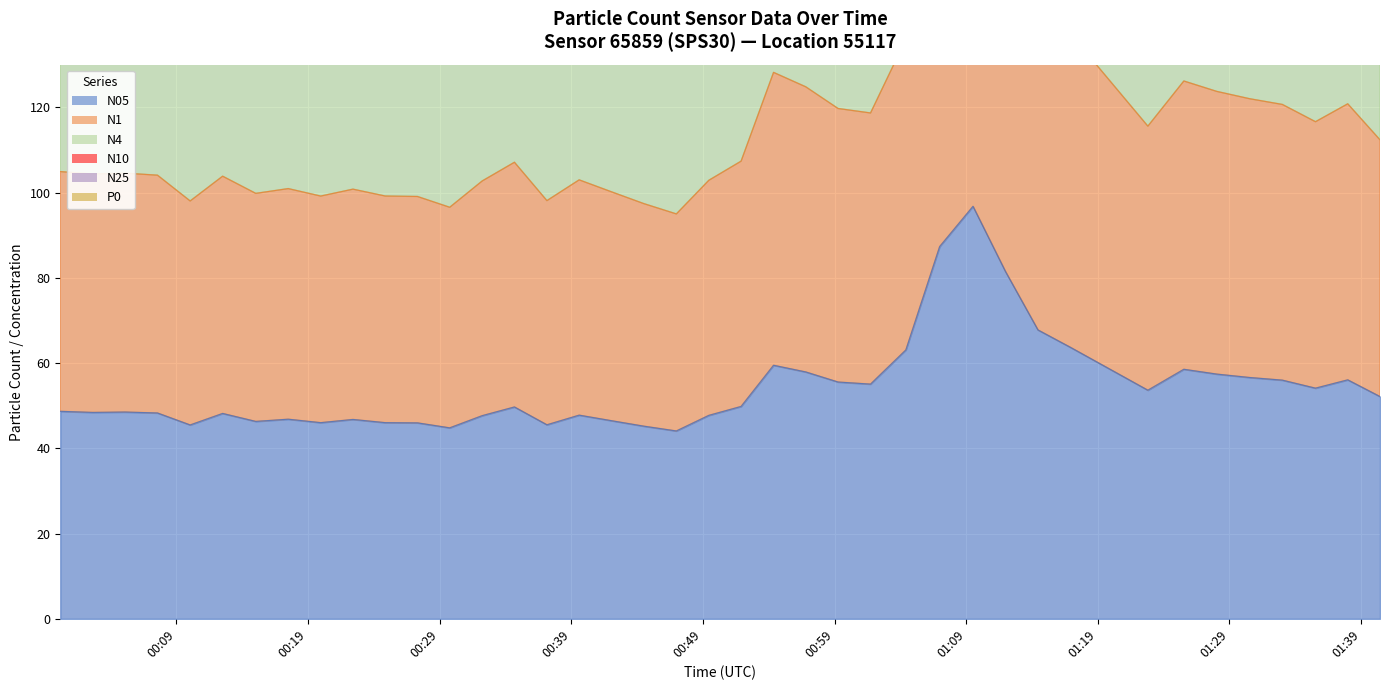

What is the smallest value displayed?

44.1